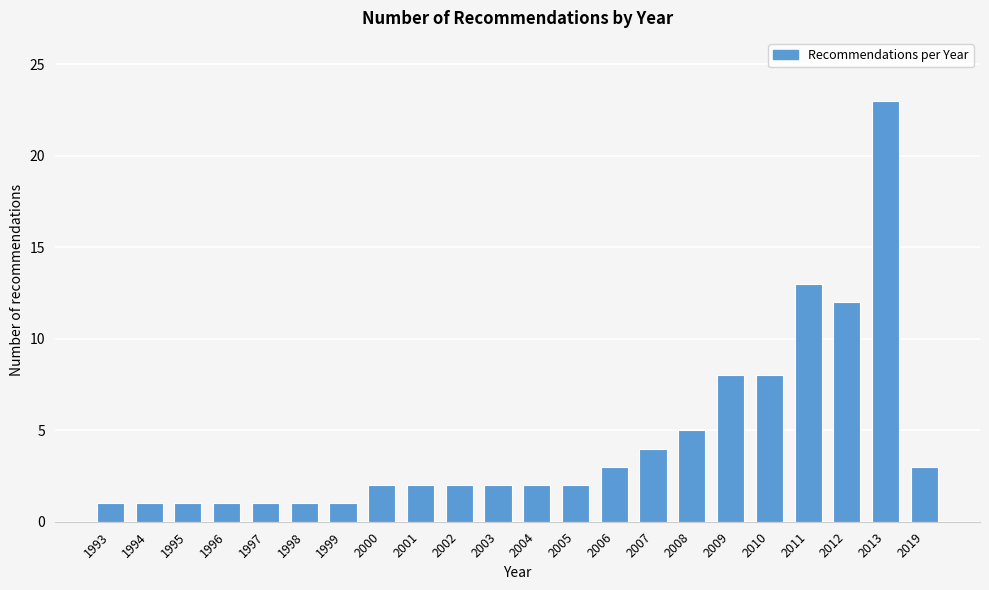

Reading left to right, what are all the values shown in this chart?

1993=1	1994=1	1995=1	1996=1	1997=1	1998=1	1999=1	2000=2	2001=2	2002=2	2003=2	2004=2	2005=2	2006=3	2007=4	2008=5	2009=8	2010=8	2011=13	2012=12	2013=23	2019=3